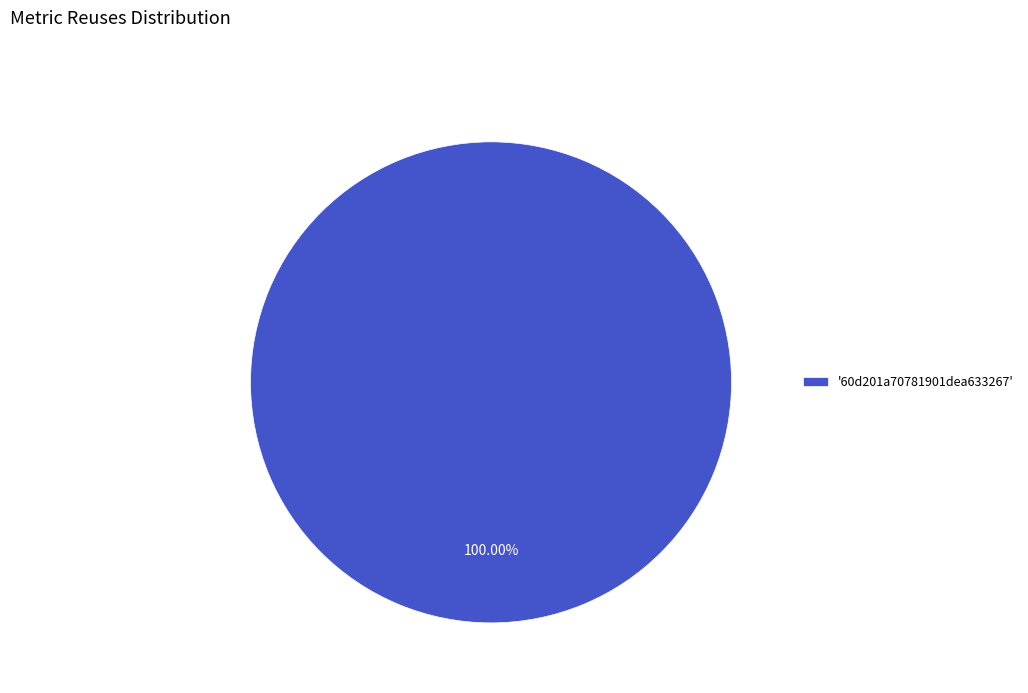

Rank the categories by value from highest to lowest.

'60d201a70781901dea633267'